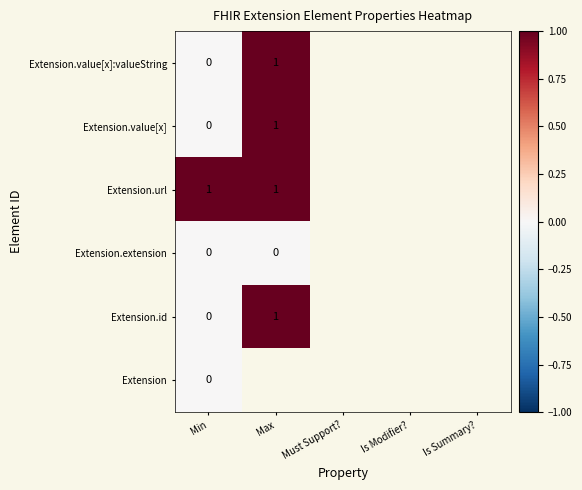

The value of Extension.url at Min is 1. True or false?

True